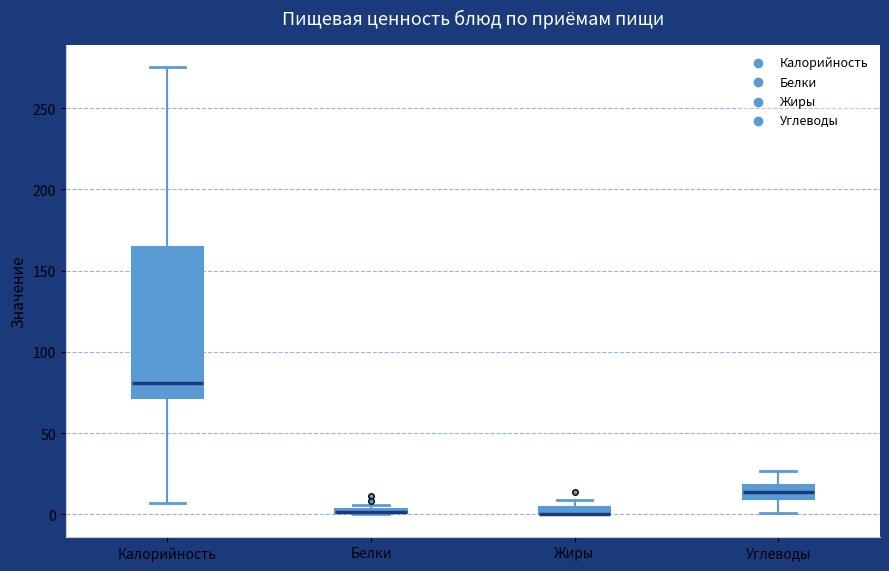

Where is the upper edge of the box for Жиры on the y-axis? The values are not printed on the chart, so give them approximately, as read against the axis.

5